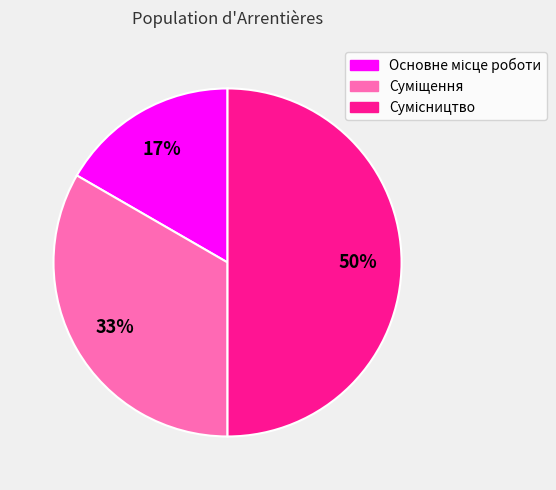

To the nearest percent, what is the difference between the largest and smallest slice percentages?

33%